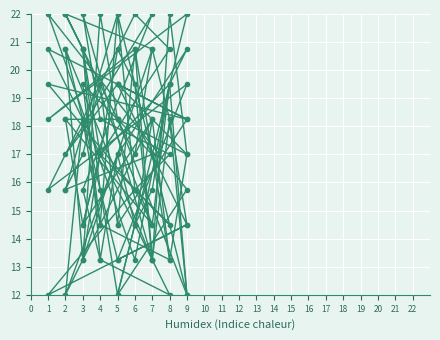

Rank the series by their maximum value, from lowest to highest.

col_3, col_4, col_7, col_2, col_5, col_8